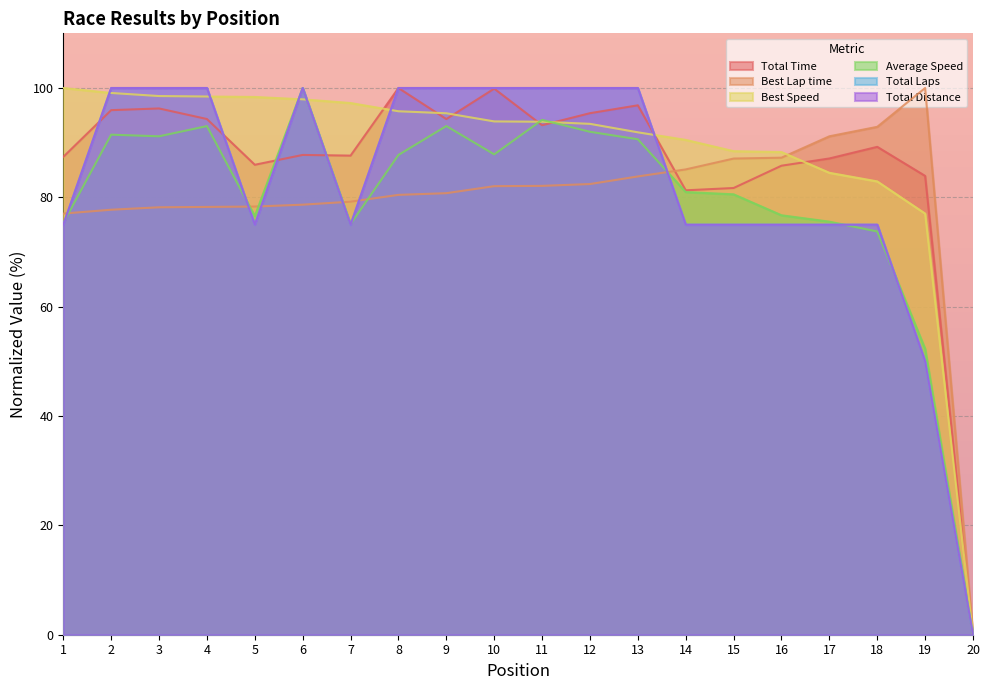

Between 9 and 12, which is larger?

12